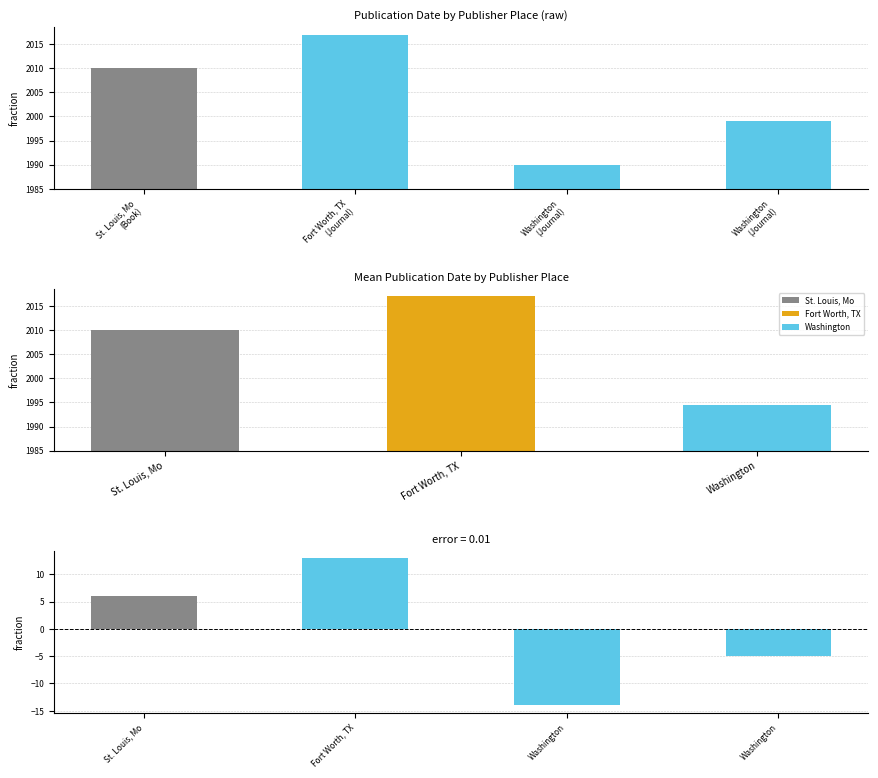

What is the label of the 2nd bar from the left?

Fort Worth, TX